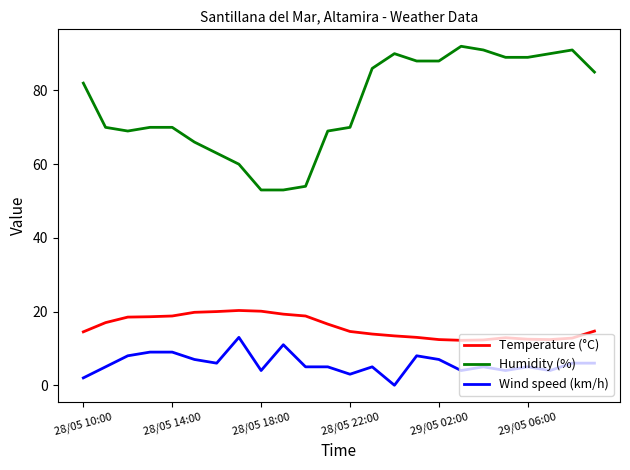

Which series has the widest spread of values?

Humidity (%)